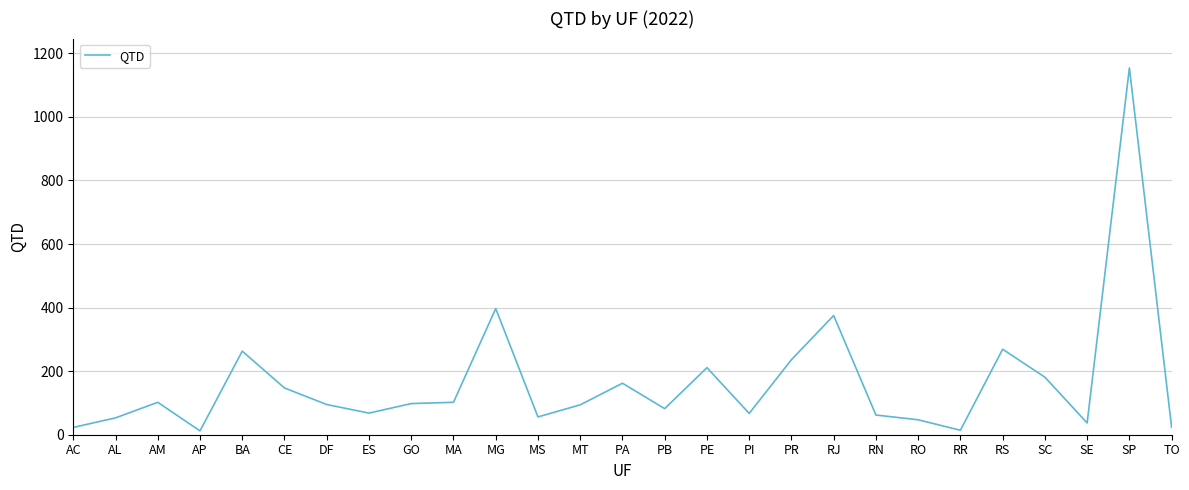

What is the sum of all values?

4430